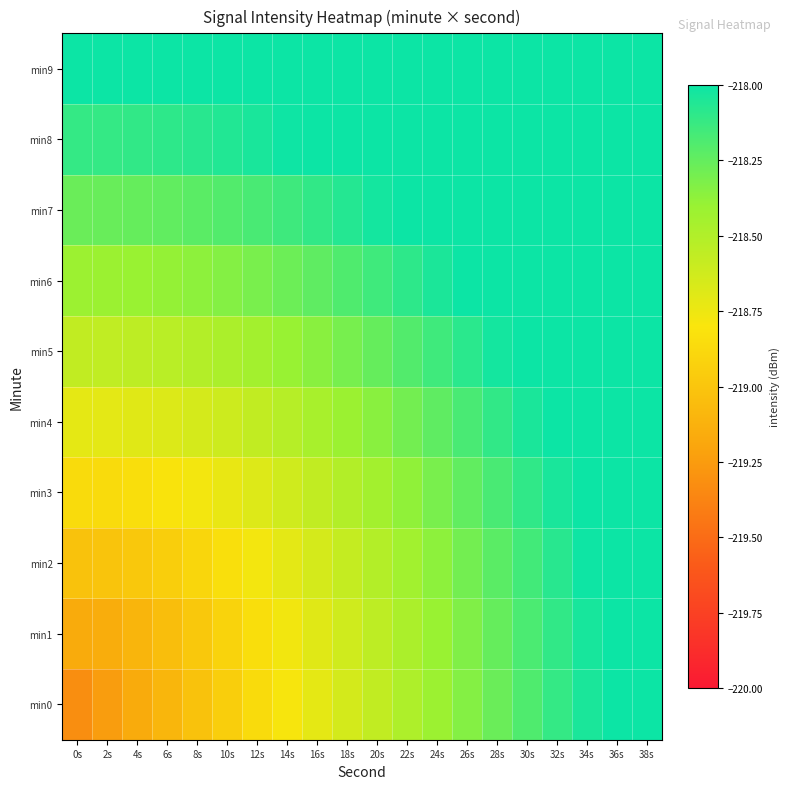

Which series has the largest total across all categories?

min9